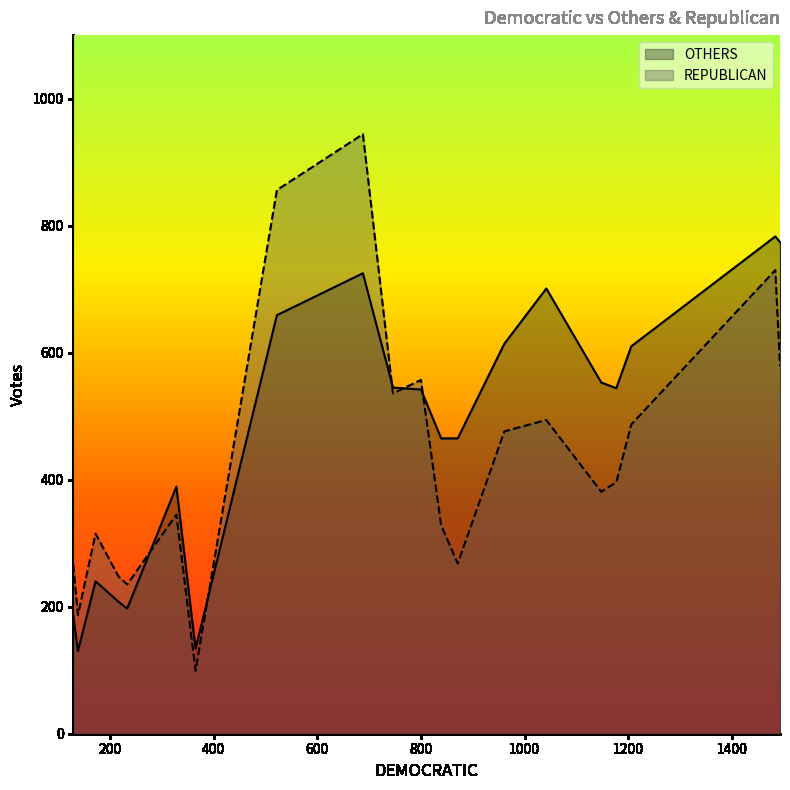

What is the greatest value displayed?

944